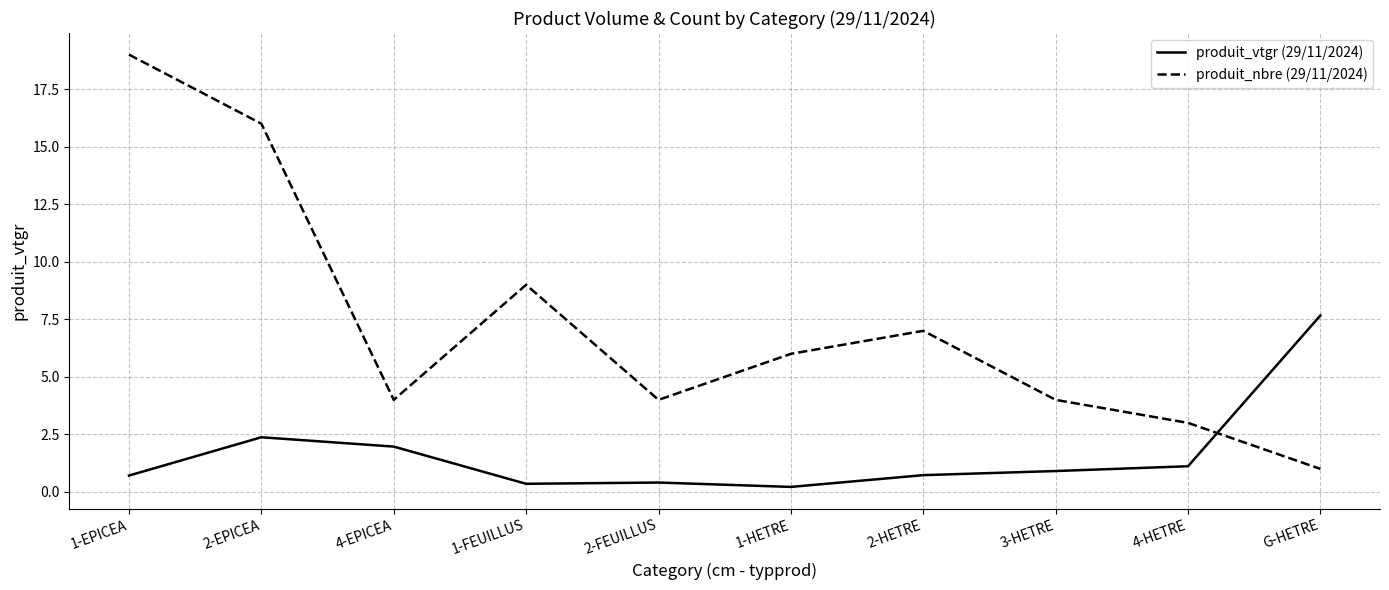

Reading right to left, what are all the values shown in this chart?

produit_vtgr (29/11/2024): G-HETRE=7.7	4-HETRE=1.1	3-HETRE=0.9	2-HETRE=0.7	1-HETRE=0.2	2-FEUILLUS=0.4	1-FEUILLUS=0.4	4-EPICEA=2.0	2-EPICEA=2.4	1-EPICEA=0.7
produit_nbre (29/11/2024): G-HETRE=1.0	4-HETRE=3.0	3-HETRE=4.0	2-HETRE=7.0	1-HETRE=6.0	2-FEUILLUS=4.0	1-FEUILLUS=9.0	4-EPICEA=4.0	2-EPICEA=16.0	1-EPICEA=19.0